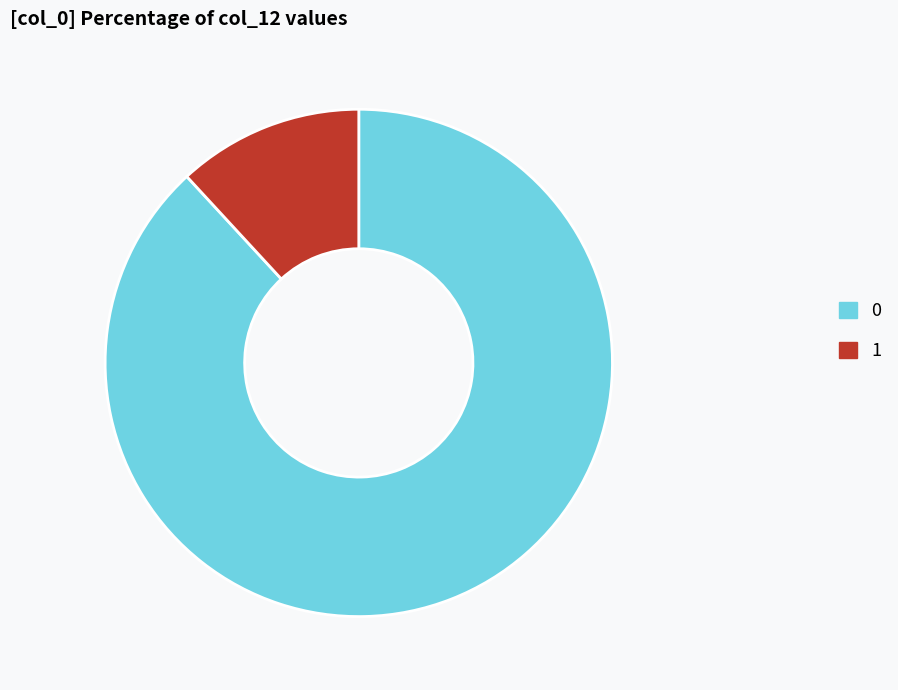

Does 1 represent more than half of the total?

No